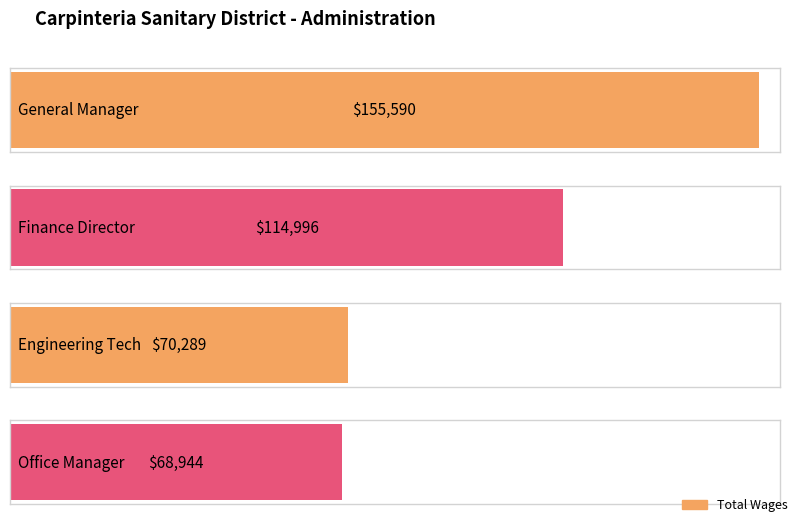

Approximately how many times larger is the value at Engineering Tech compared to Office Manager?

1.0